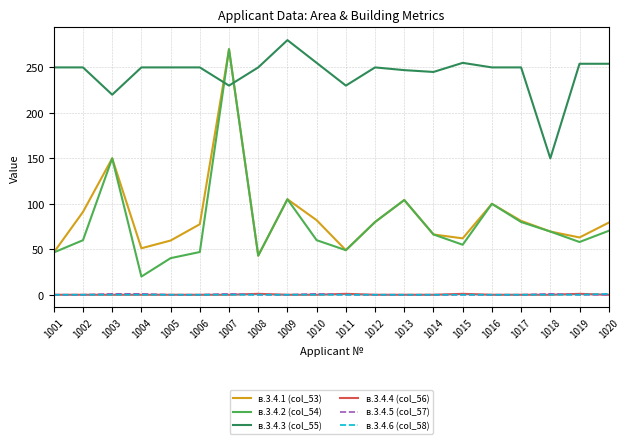

The в.3.4.5 (col_57) series shows 0.0 at 1019. True or false?

True